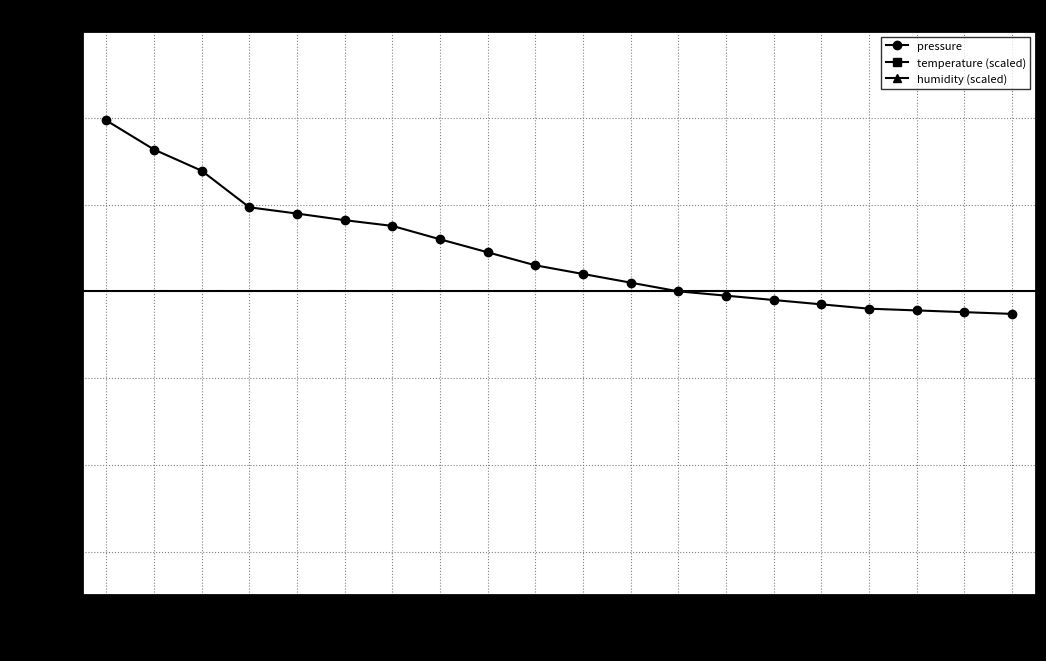

The value of temperature (scaled) at 05:22 is 99850.0. True or false?

True